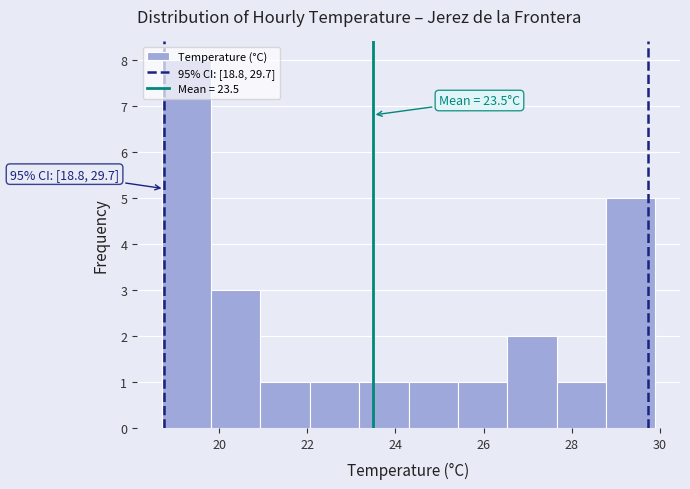

Which range on the x-axis has the tallest bar?

18.70 to 19.82